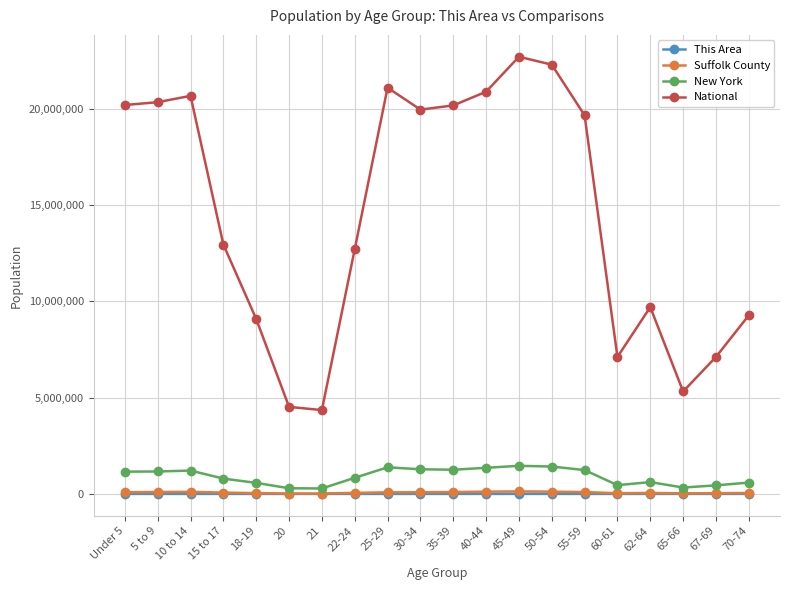

The value of New York at 20 is 293083. True or false?

True